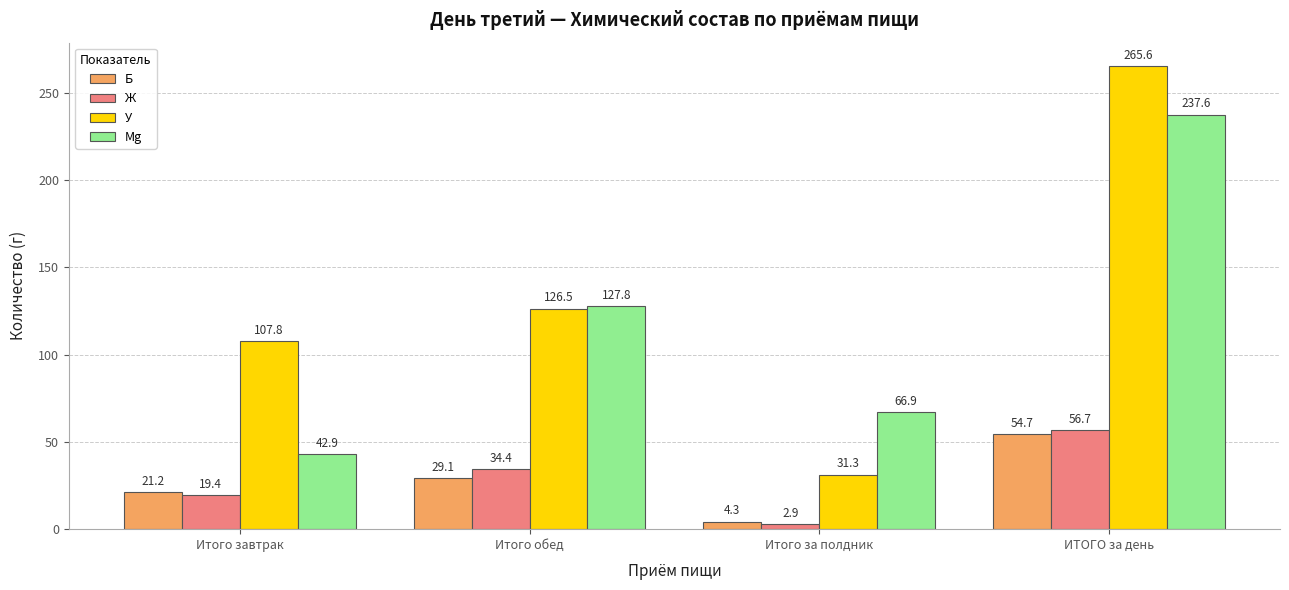

What is the label of the 2nd bar from the right?

Итого за полдник